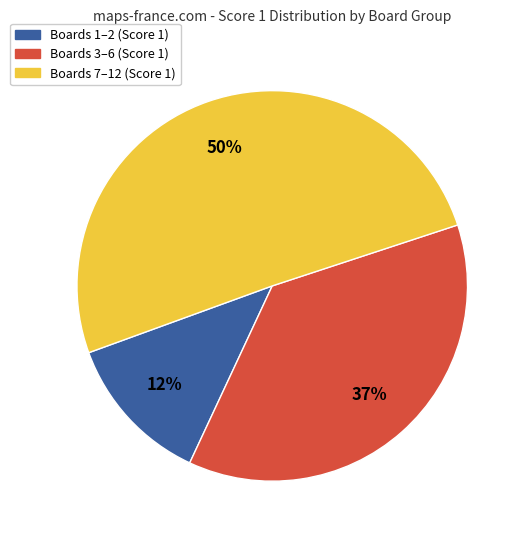

To the nearest percent, what is the average slice percentage?

33%